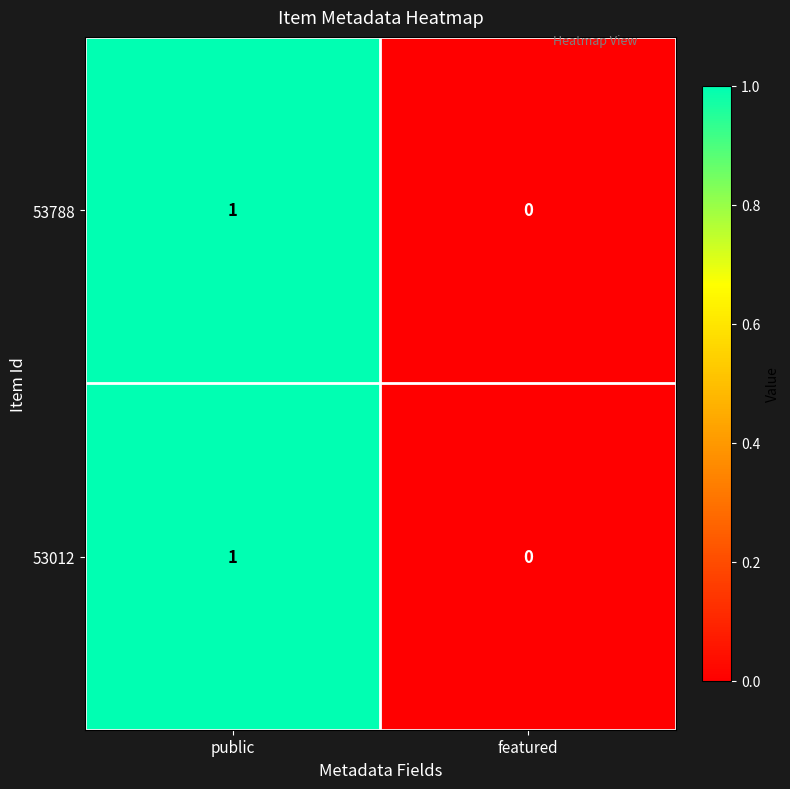

Which category has the highest value in the 53012 series?

public